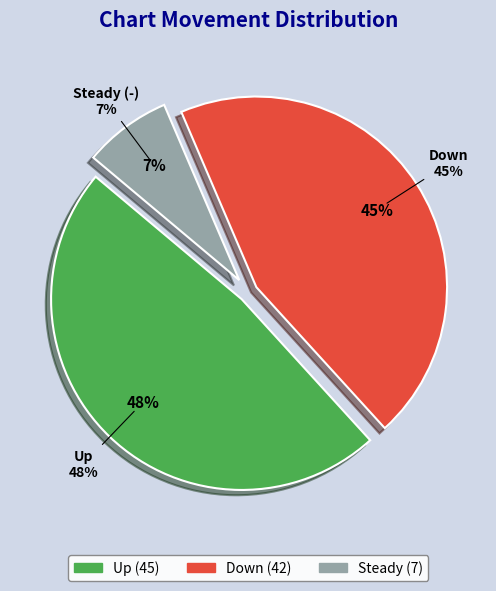

How many segments does this pie chart have?

3